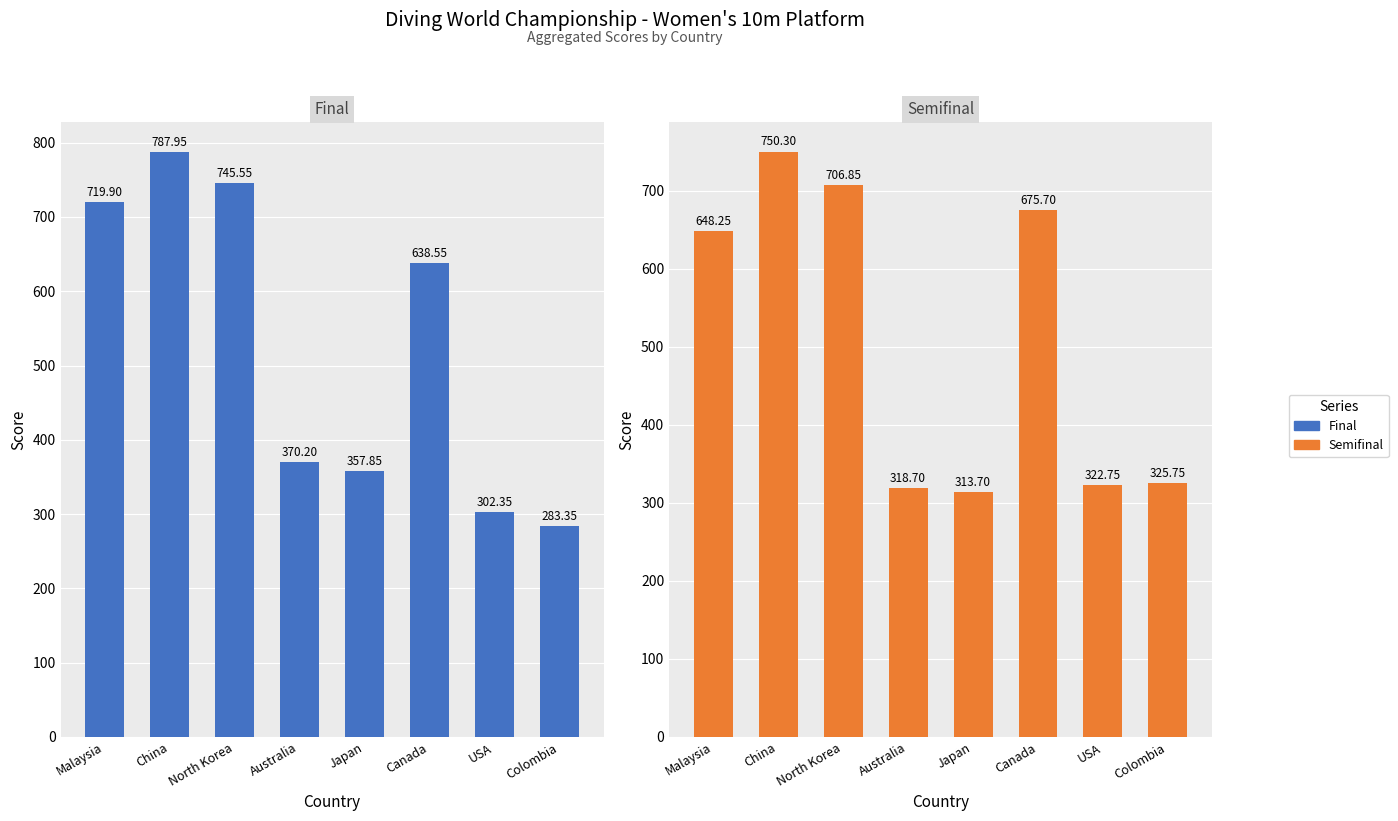

Which series changed the most between North Korea and Japan?

Semifinal